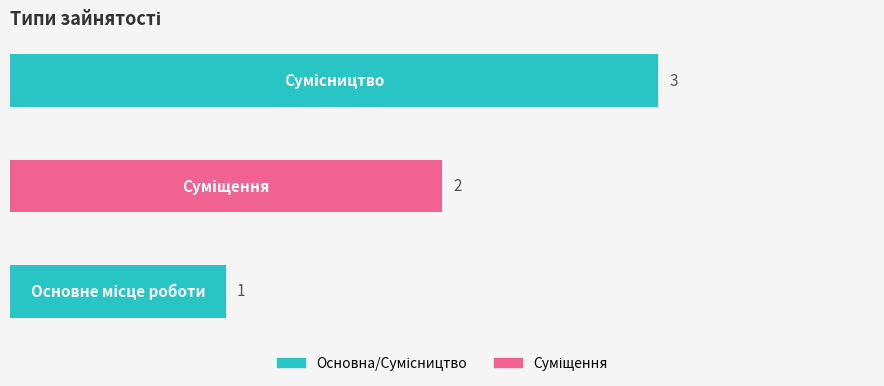

Are the bars grouped side by side (vs. stacked)?

No